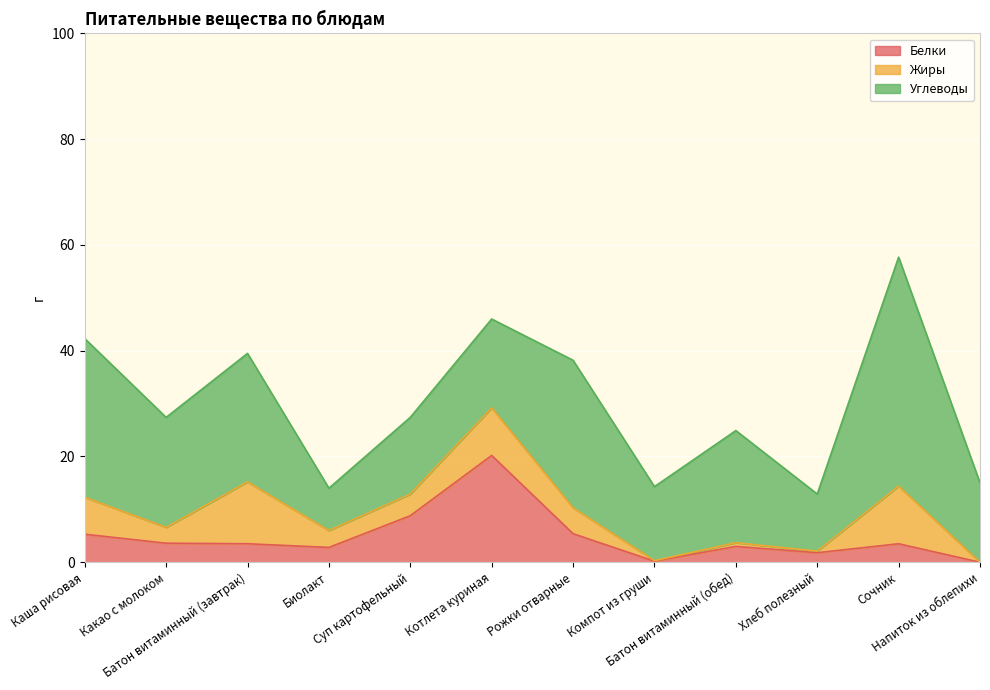

At which category does Жиры reach its first local valley?

Какао с молоком